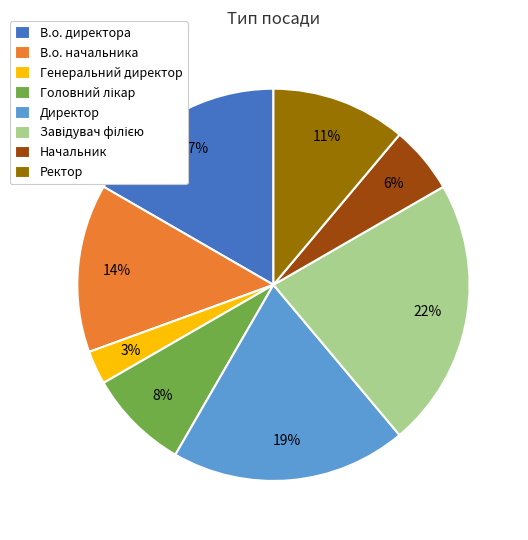

Do Генеральний директор and В.о. директора together represent more than half of the pie?

No